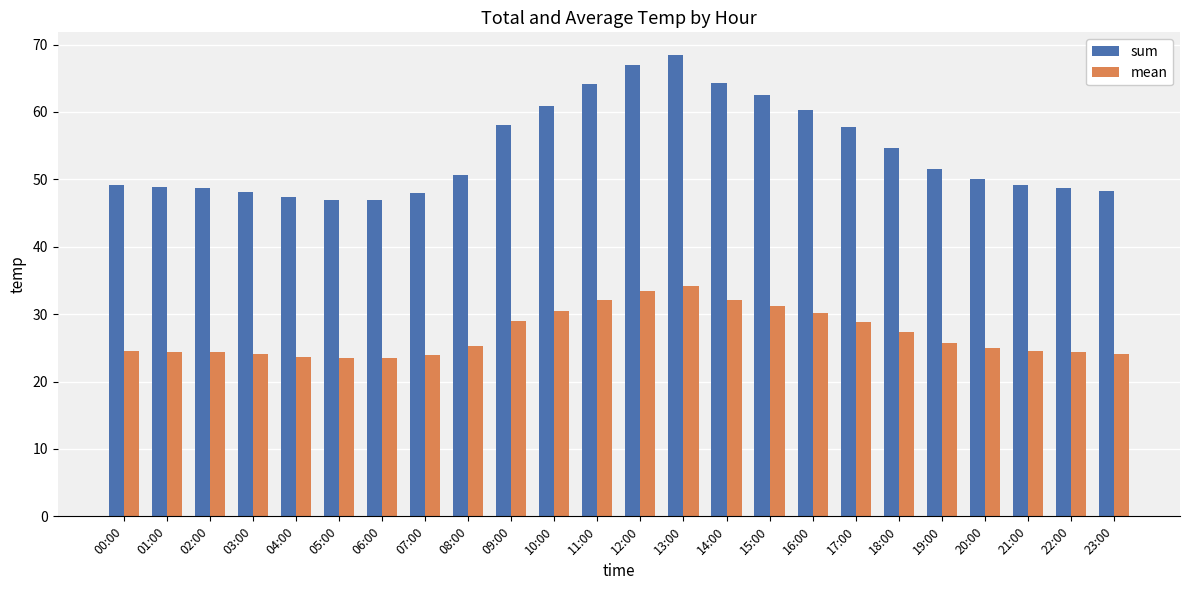

What is the lowest value of the sum series?

46.9